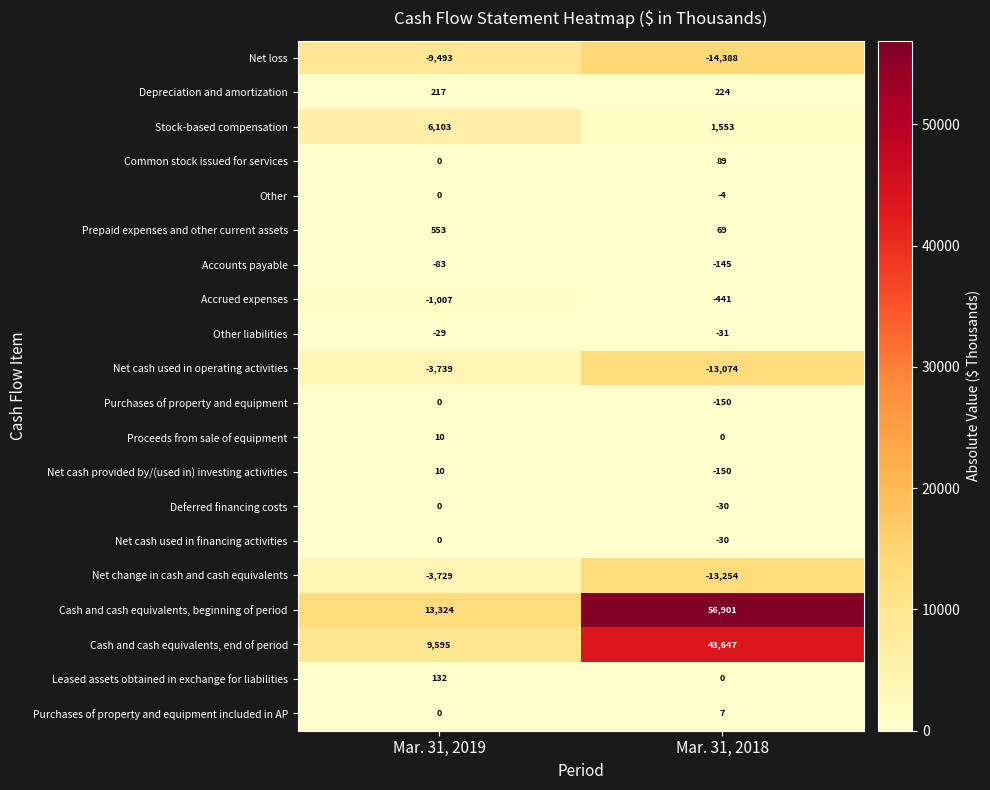

Which series changed the most between Mar. 31, 2019 and Mar. 31, 2018?

Cash and cash equivalents, beginning of period